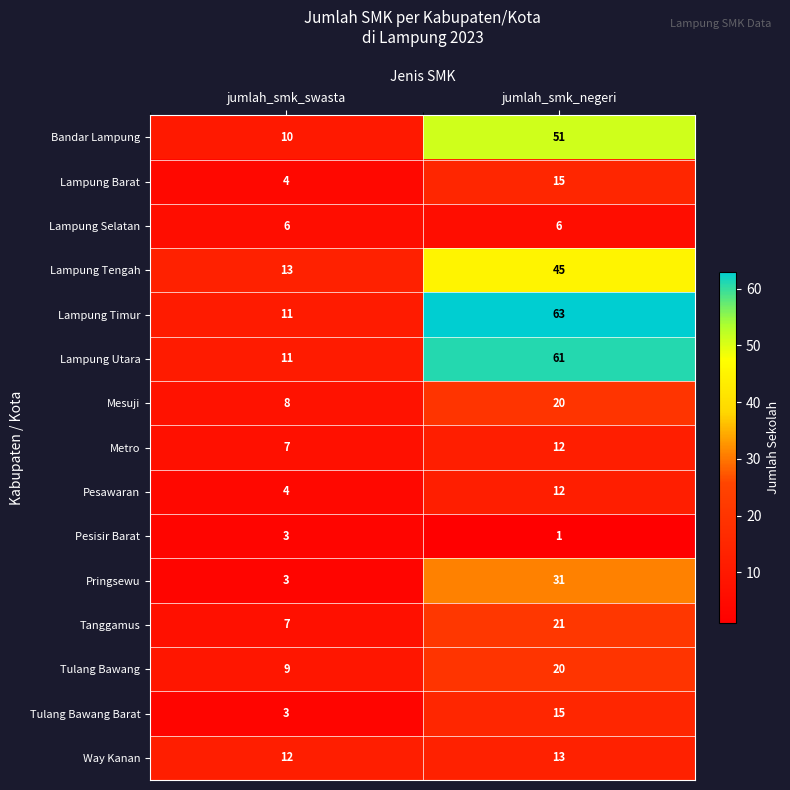

What is the minimum value for Lampung Selatan?

6